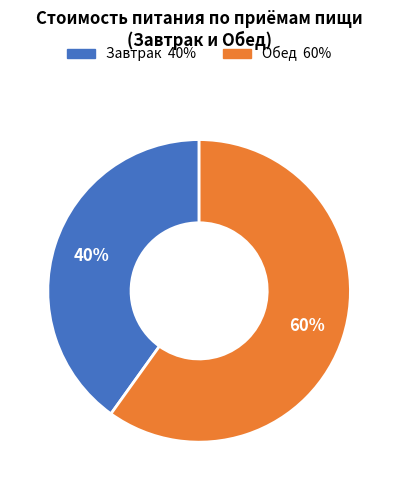

How many slices are in this pie chart?

2